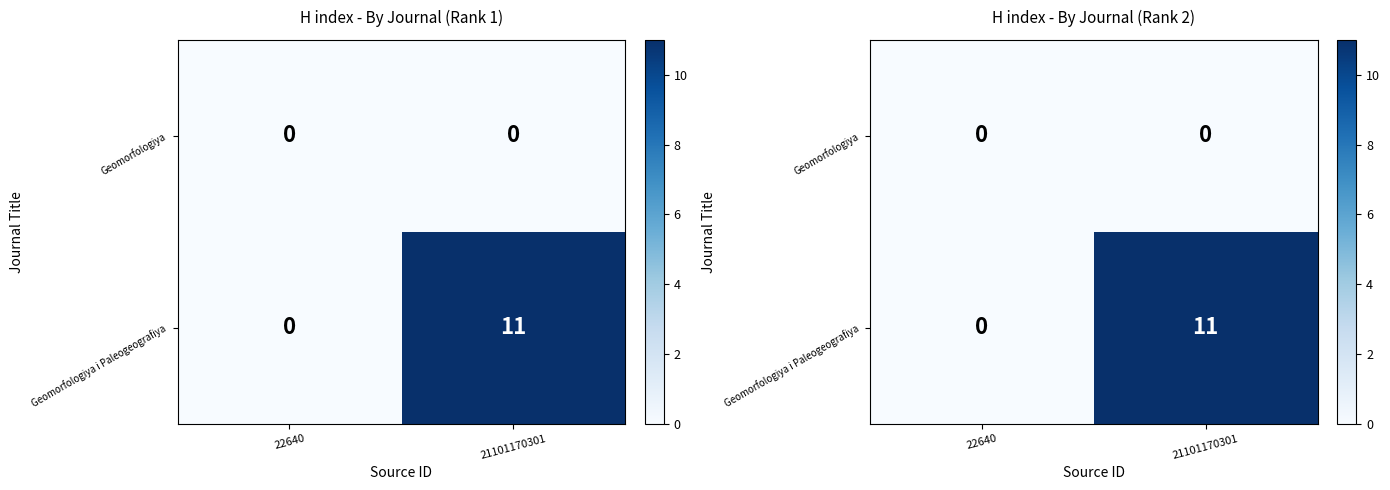

Between 22640 and 21101170301, which is larger?

22640